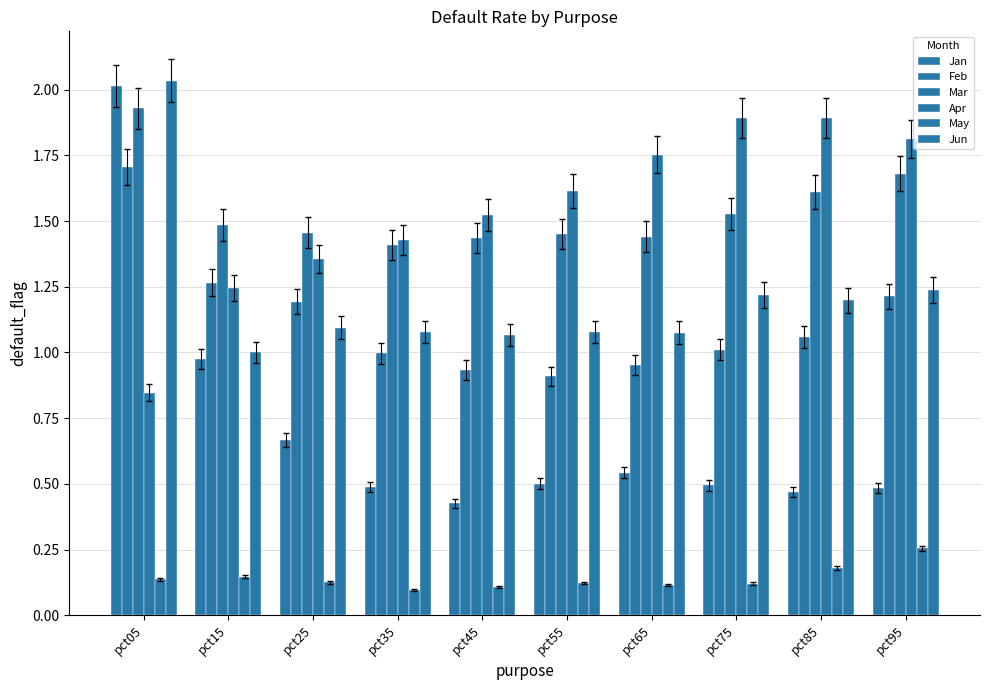

Does the chart contain stacked bars?

No